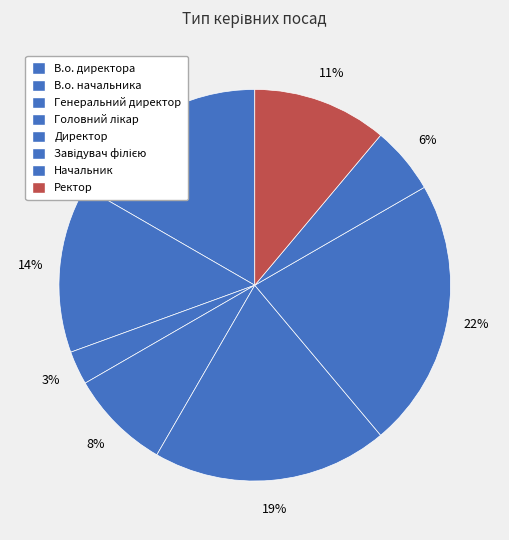

Is it true that В.о. начальника is 14% of the pie?

True